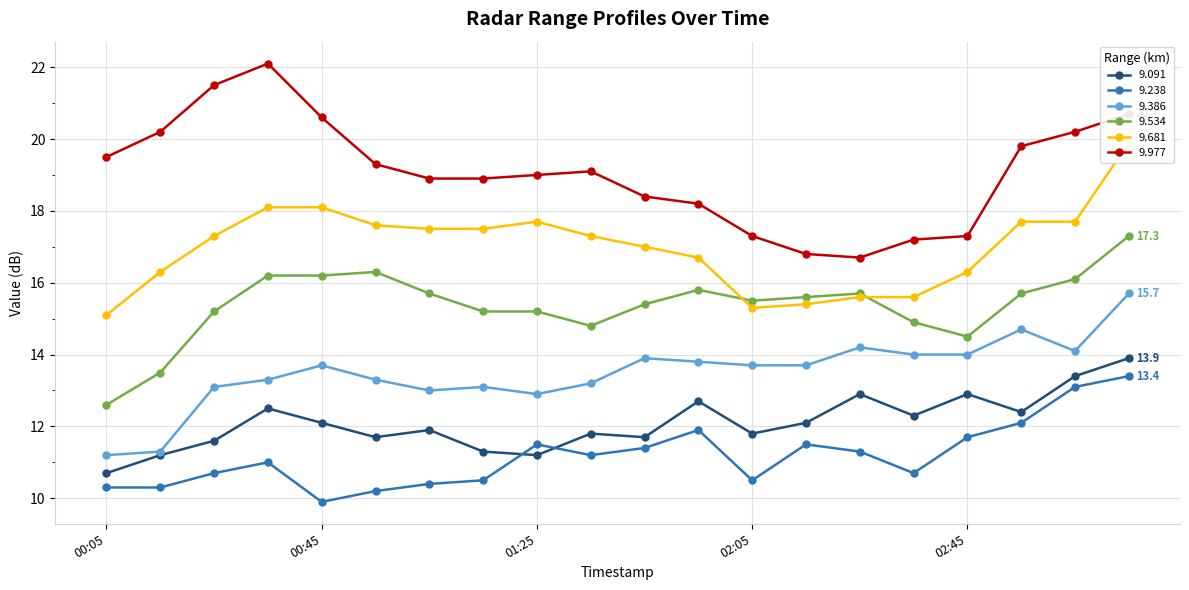

What is the approximate value of 9.681 at 2019/05/17 00:35?

18.1